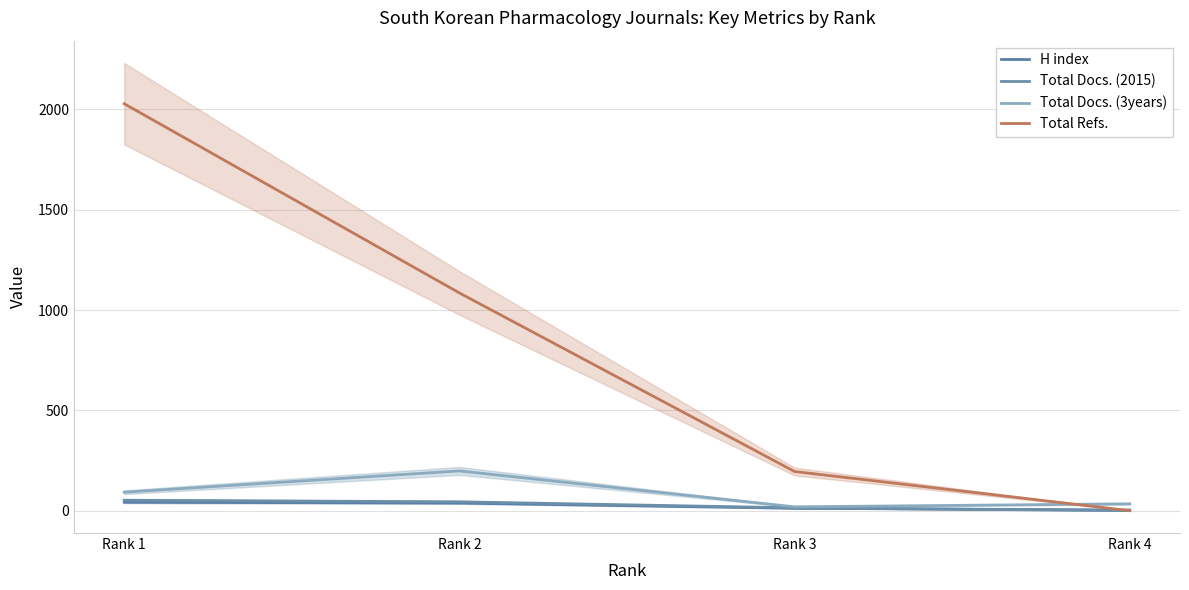

Is it true that Total Docs. (2015) equals 88 at Rank 1?

False